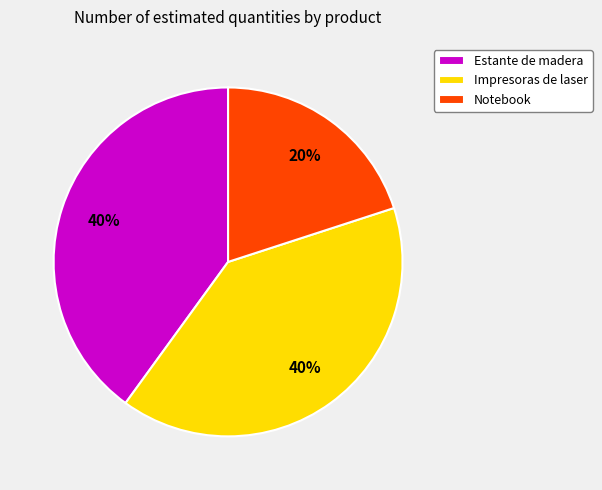

Is there a majority slice in this chart?

No